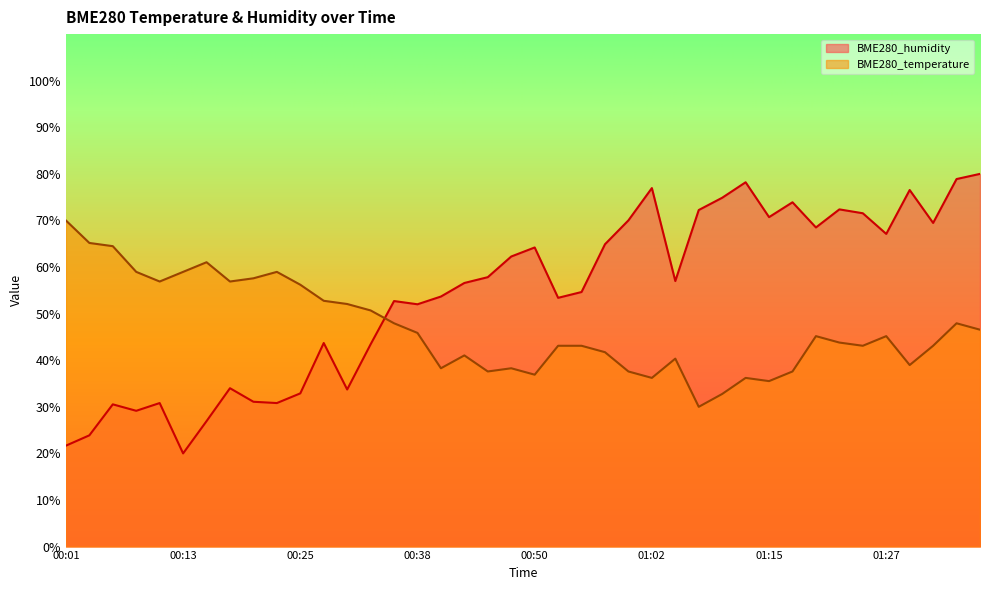

Where is the first local maximum for BME280_humidity?

00:05